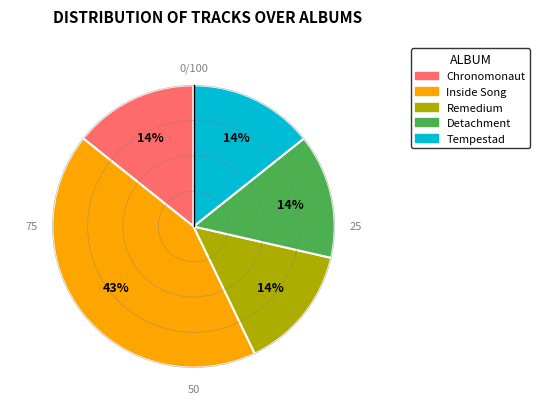

What is the ratio of the value at Detachment to the value at Tempestad?

1.0